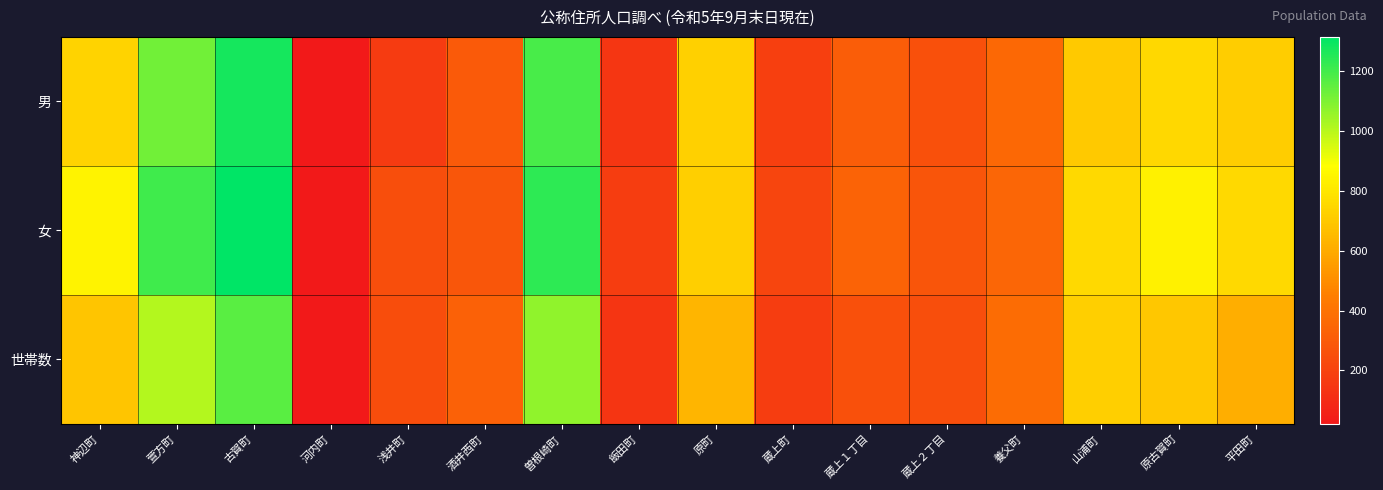

What is the difference between the highest and lowest values at 曽根崎町?

166